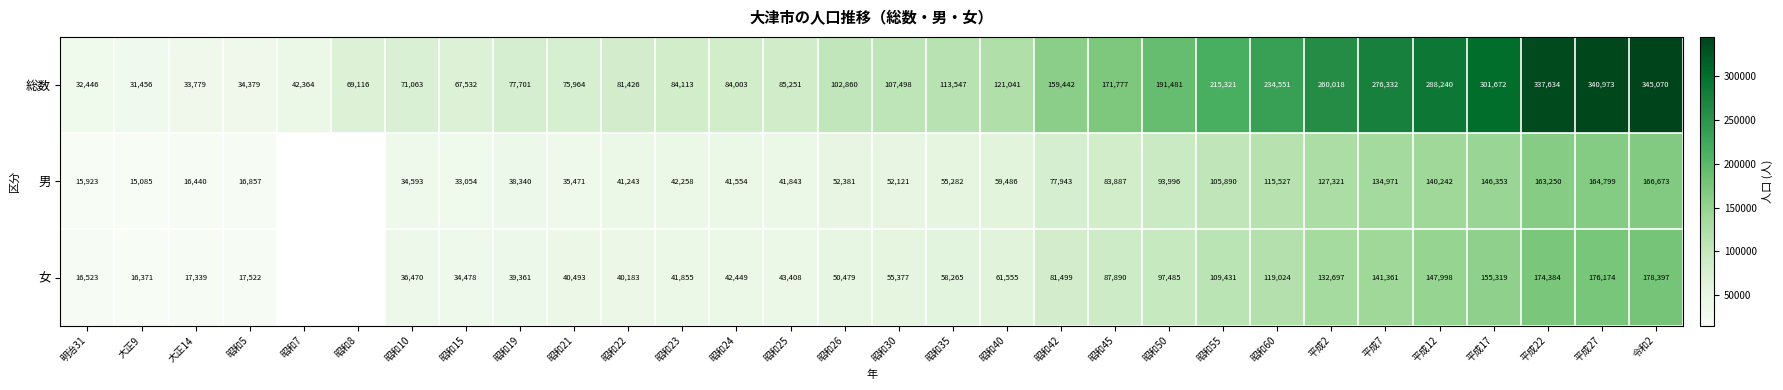

What is the maximum value shown in the chart?

345070.0